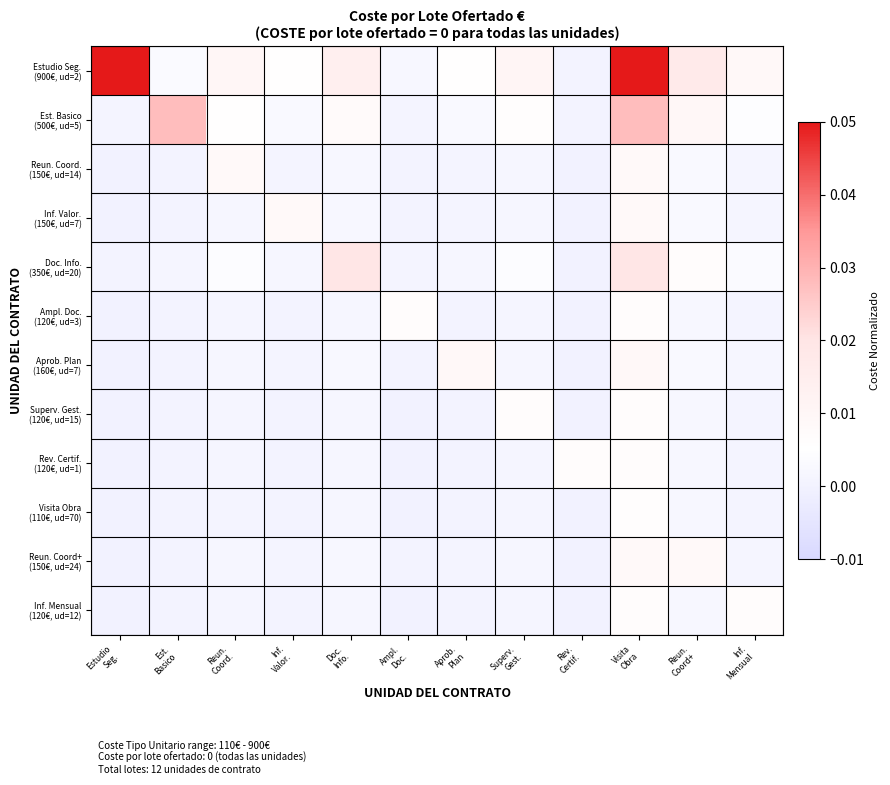

At how many categories does at least one series exceed 0?

12